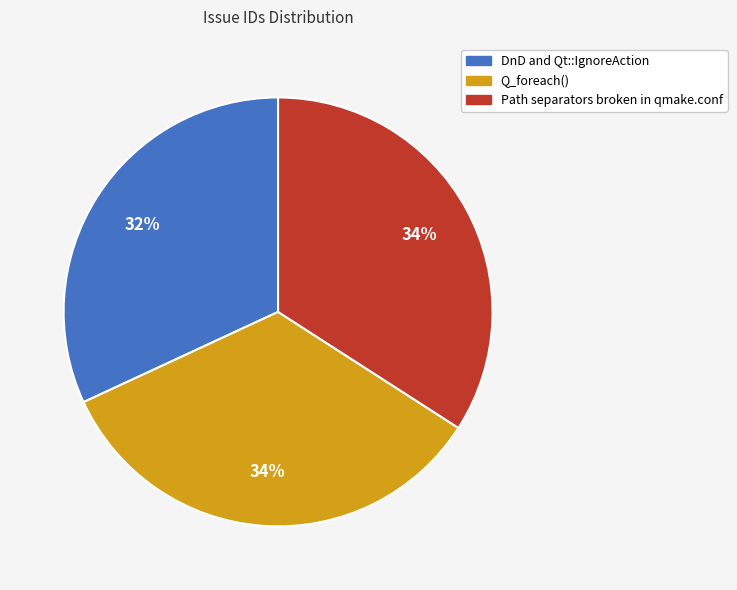

Combined, do DnD and Qt::IgnoreAction and Q_foreach() account for over 50%?

Yes